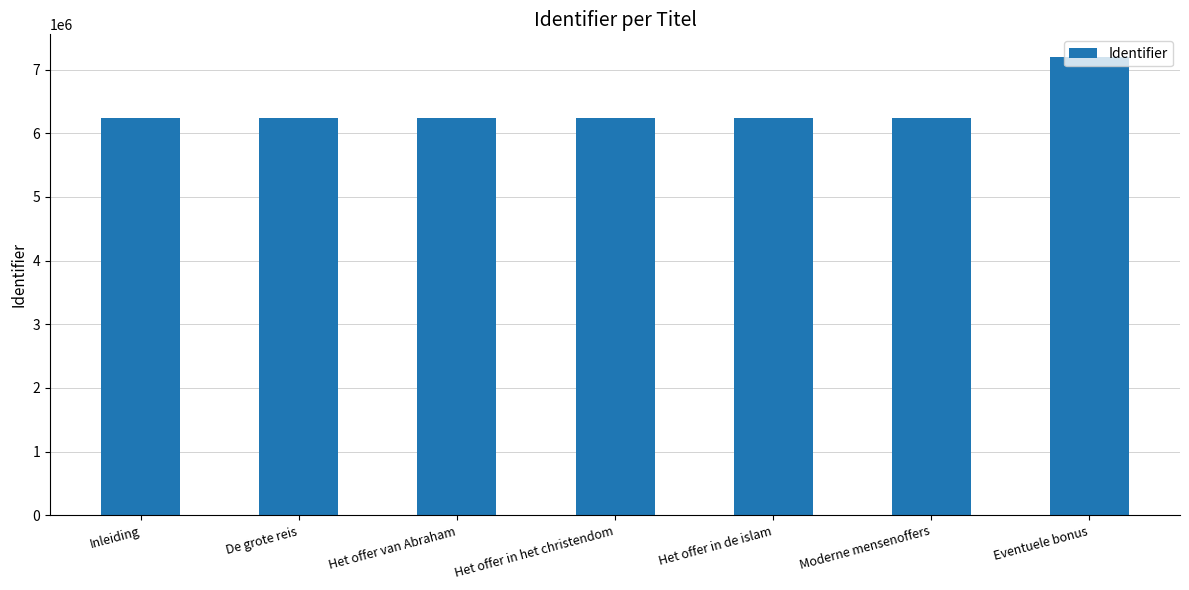

What is the difference between the maximum and minimum values?

951949